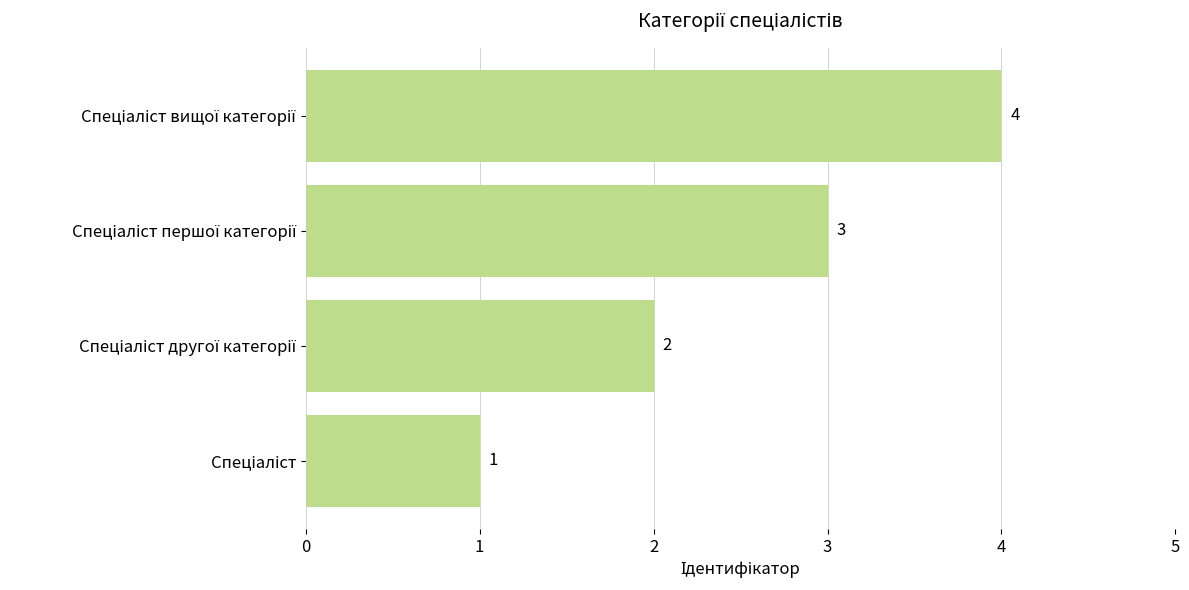

What is the greatest value displayed?

4